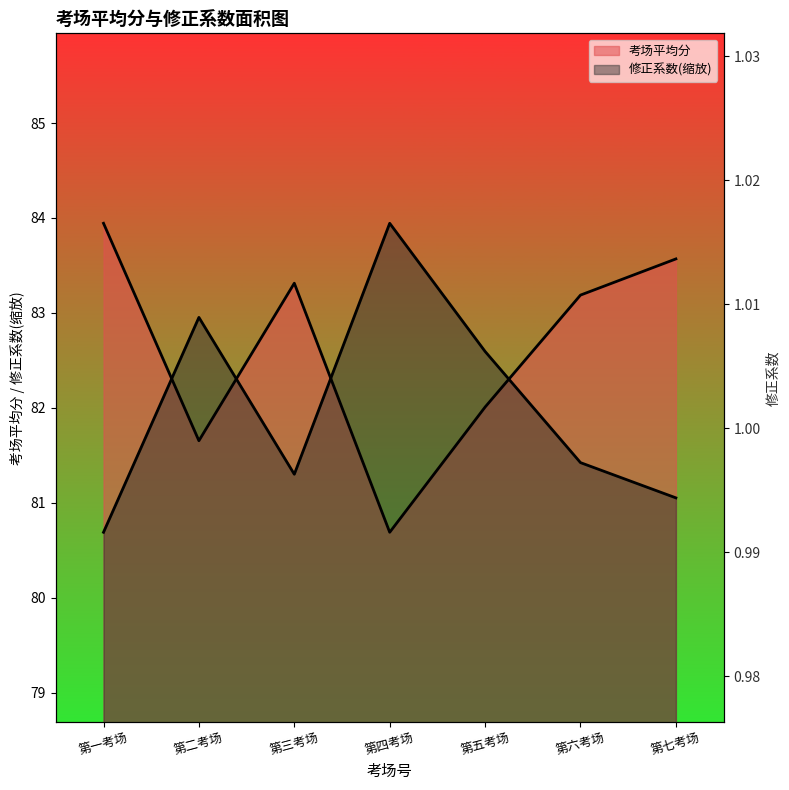

At which category is the sum across all series the highest?

第一考场